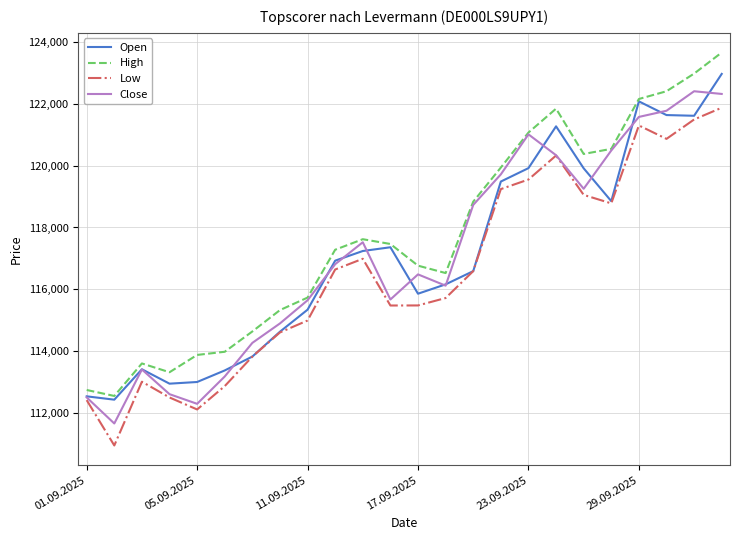

Which series has the largest total across all categories?

High